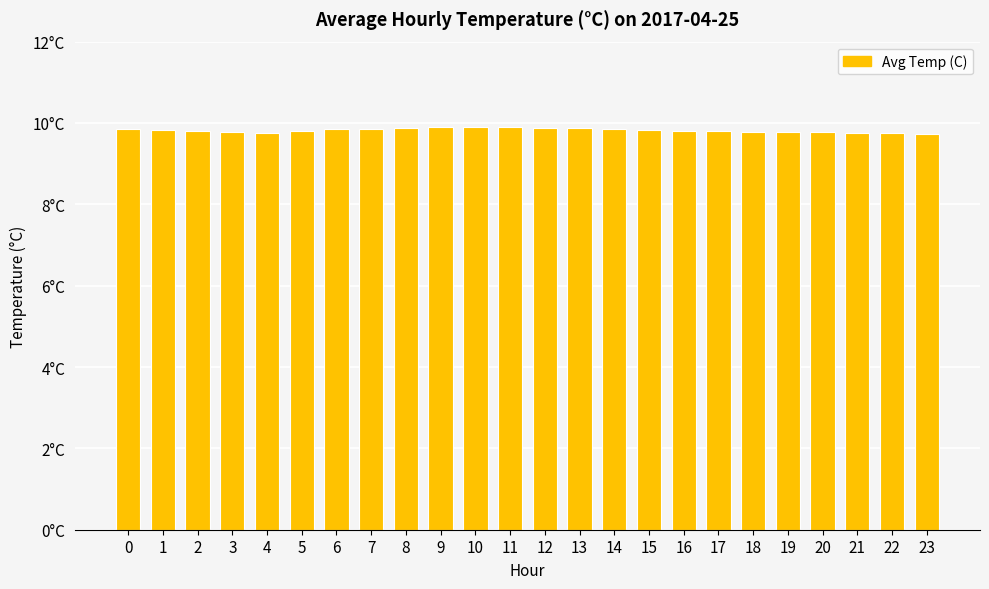

What is the sum of all values?

235.7